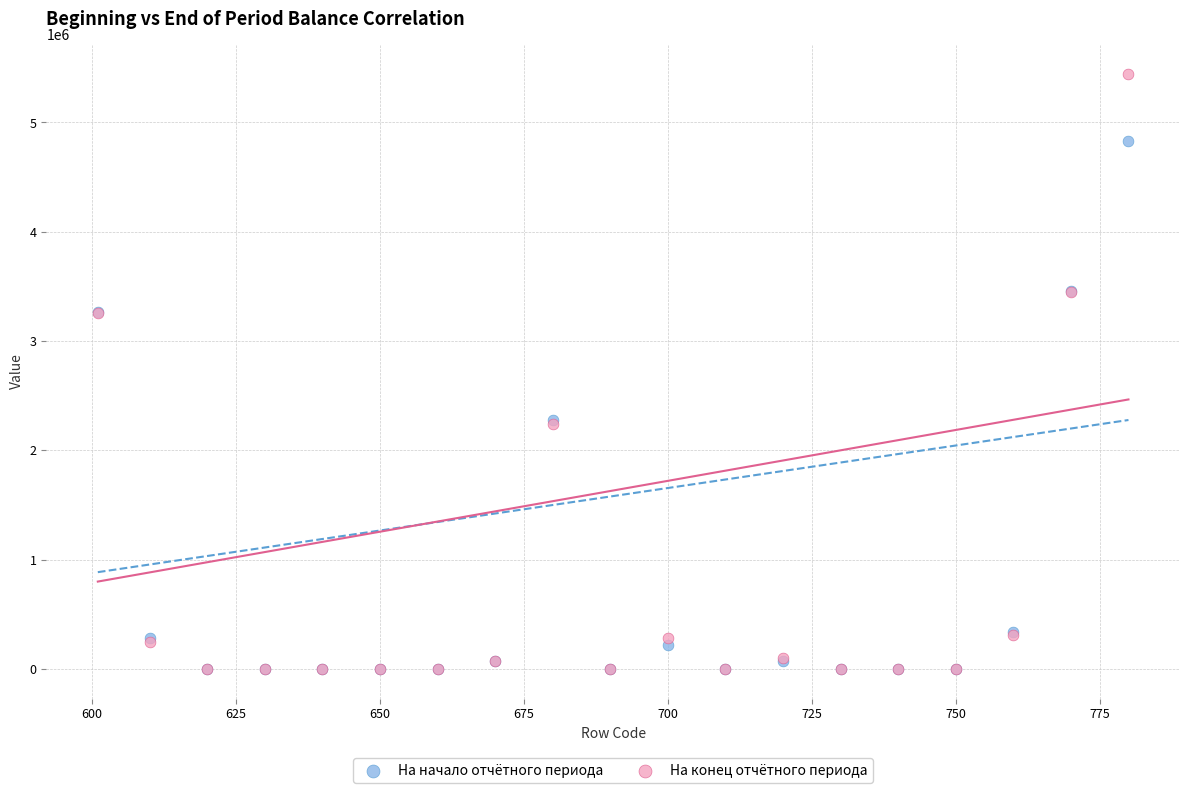

What are all the series names shown in the legend?

На начало отчётного периода, На конец отчётного периода